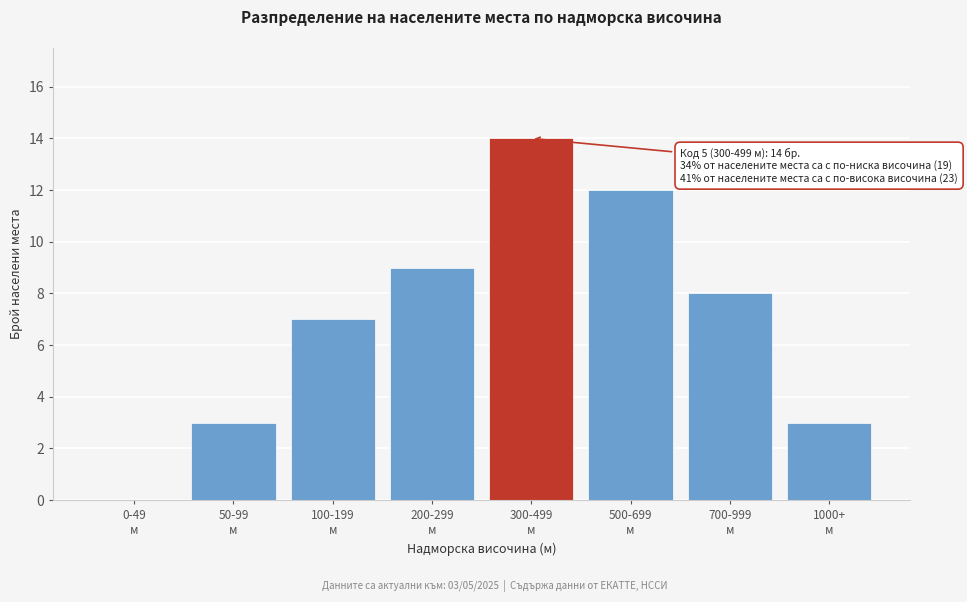

What is the greatest value displayed?

14